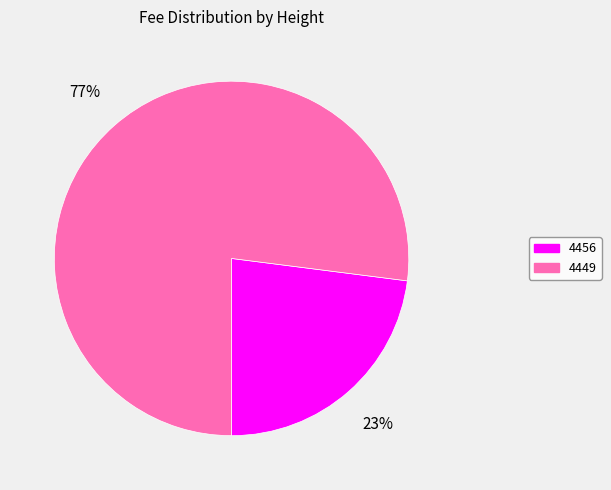

Which slice is the smallest?

4456